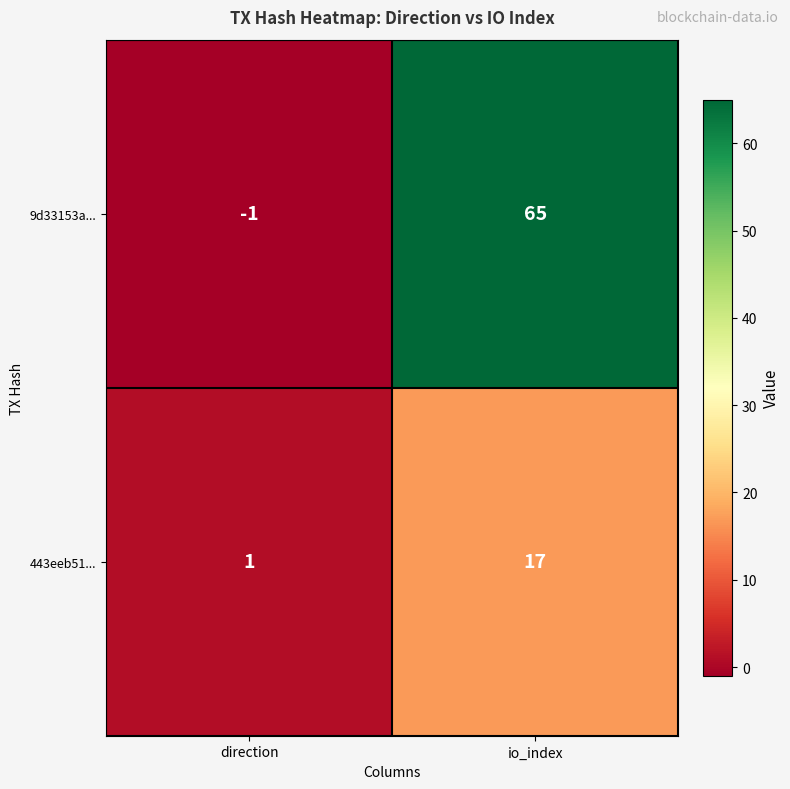

The 9d33153a... series shows 88 at io_index. True or false?

False